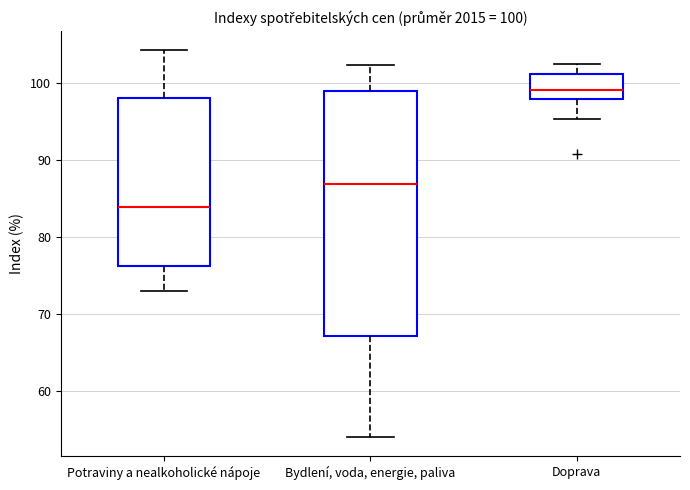

Which box has the highest median line?

Doprava